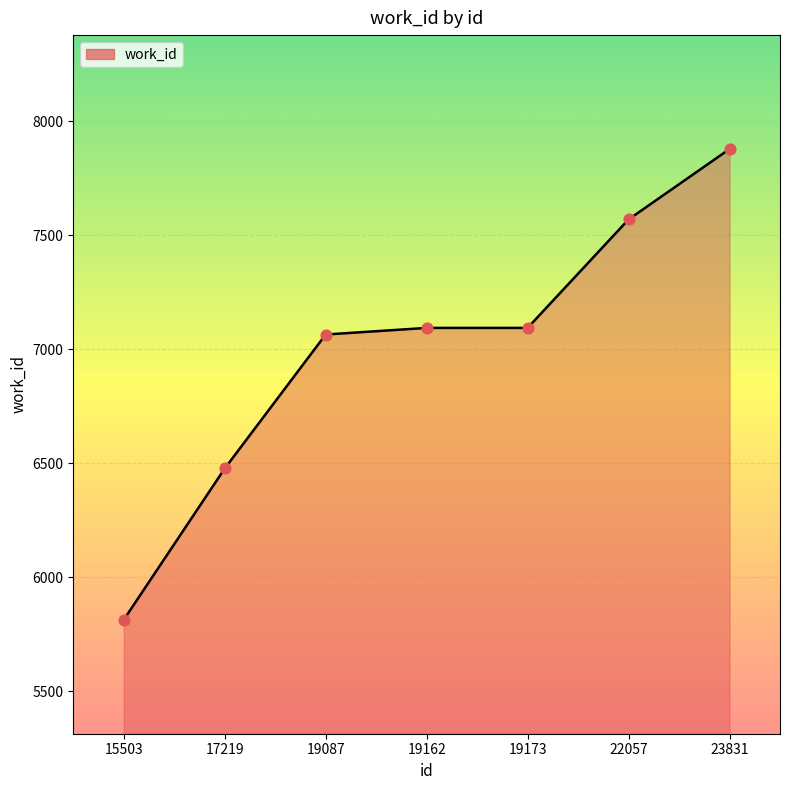

What is the ratio of the value at 19087 to the value at 22057?

0.9